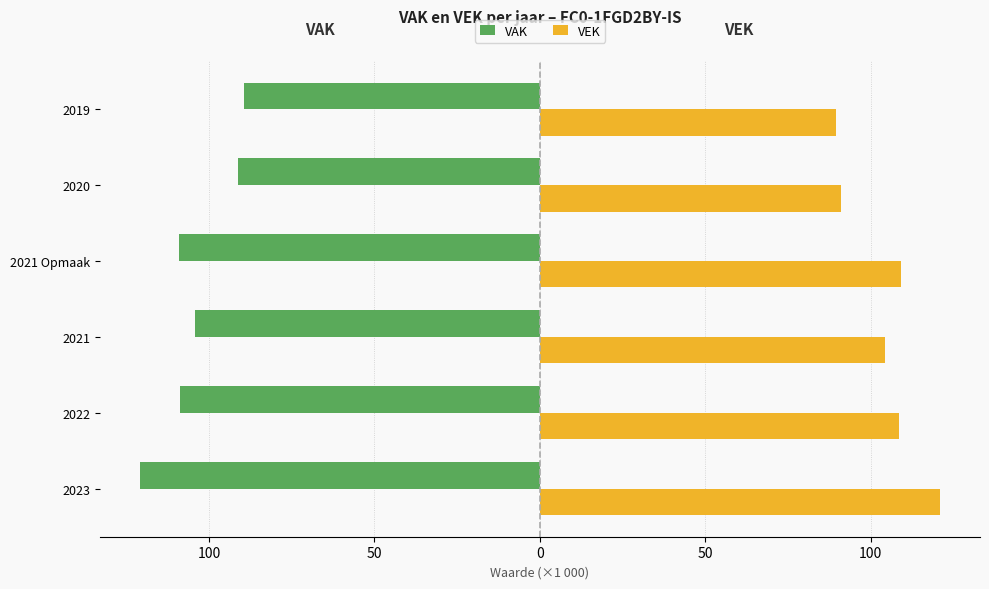

How many bars are there in each group?

2